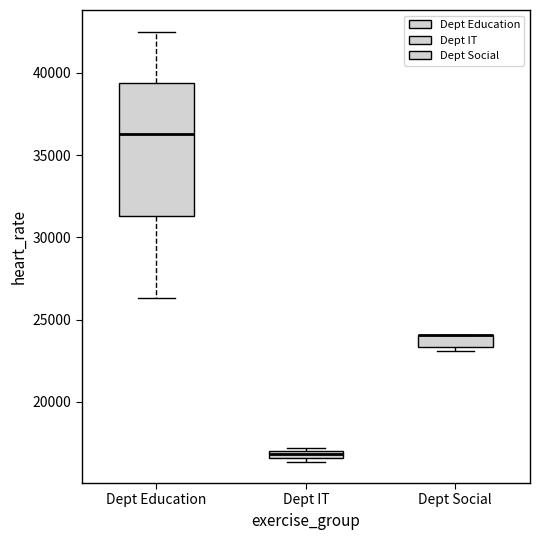

Where does the lower whisker of the box for Dept Education end on the y-axis? The values are not printed on the chart, so give them approximately, as read against the axis.

26500